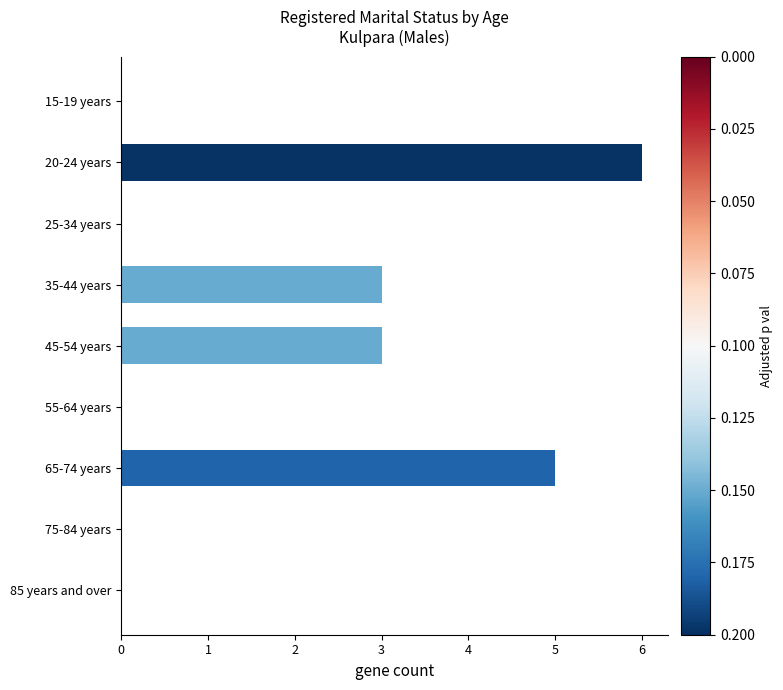

At which category does the chart reach its peak across all series?

20-24 years